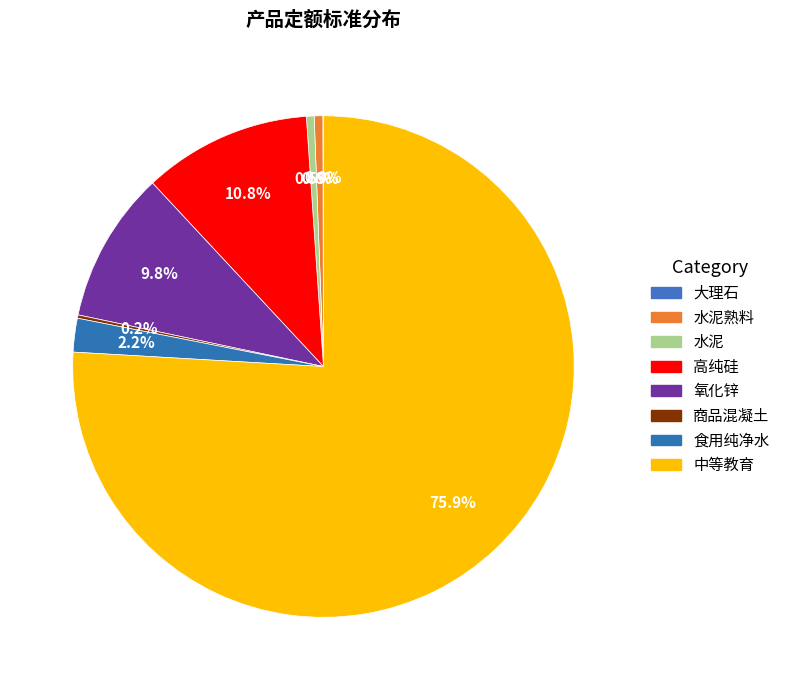

Which category has the smallest portion of the pie?

大理石